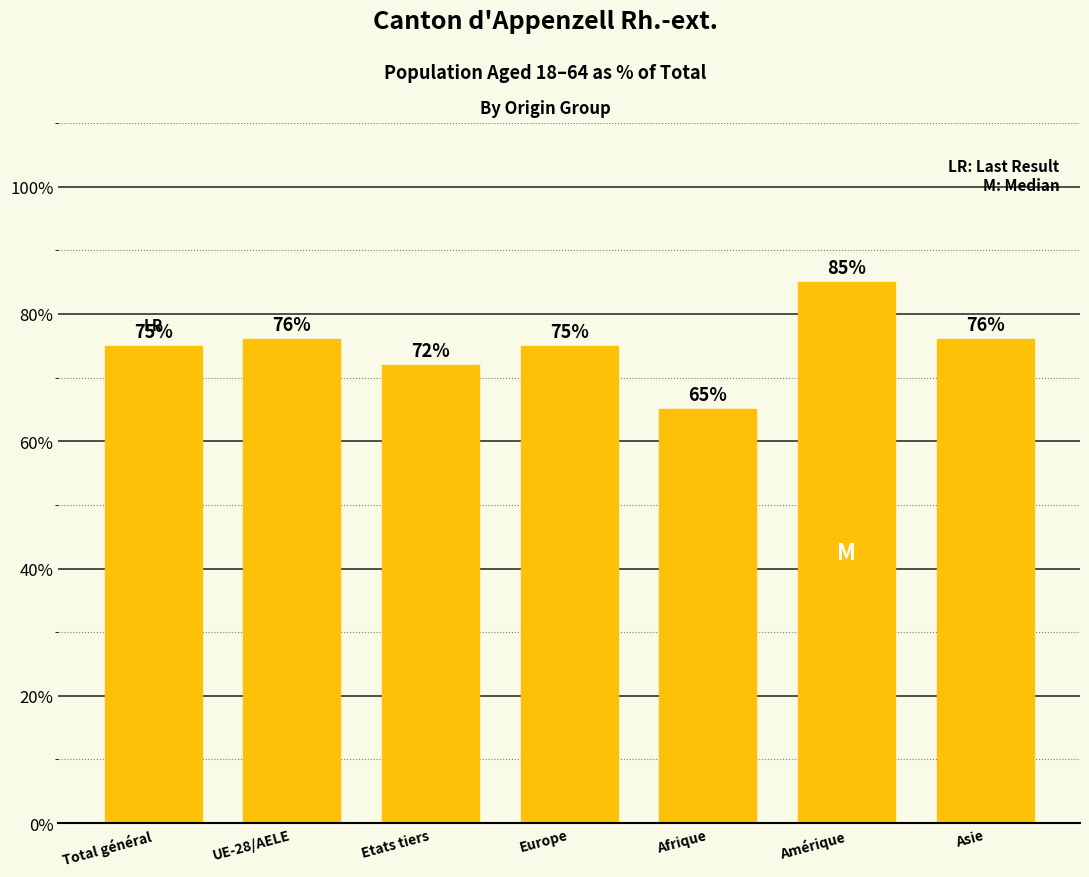

What is the approximate value at Europe, to the nearest 10?

80